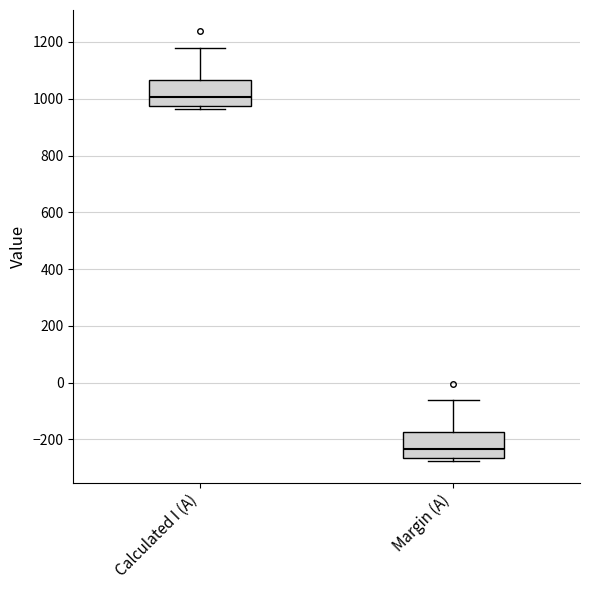

Where is the lower edge of the box for Calculated I (A) on the y-axis? The values are not printed on the chart, so give them approximately, as read against the axis.

980